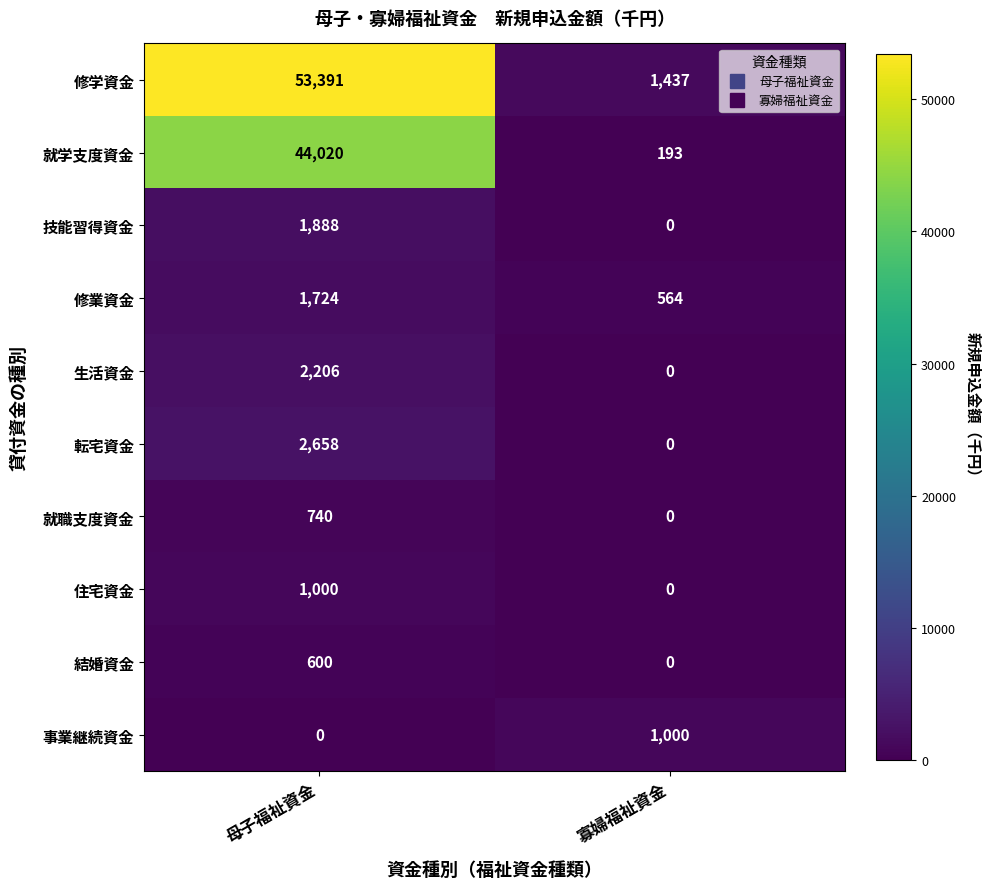

Count the number of categories in the chart.

2